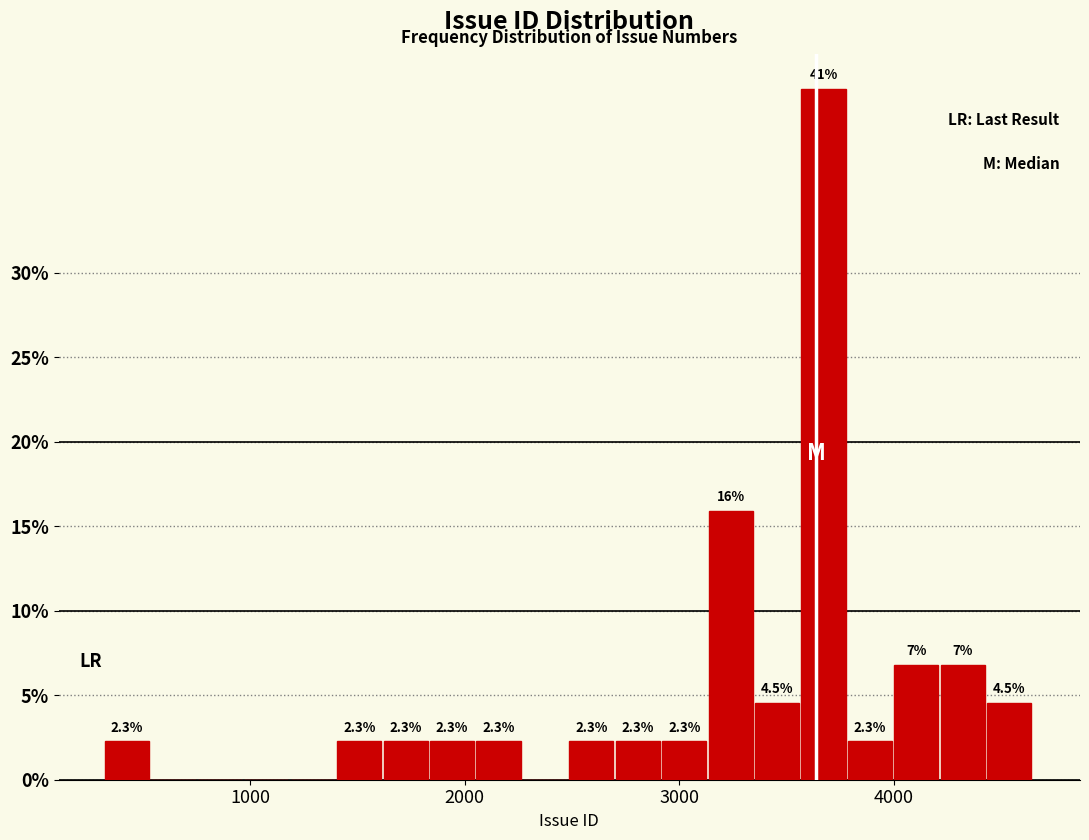

Around what value on the x-axis is the tallest bar? Give the approximate position of its centre, as read against the axis.

3700